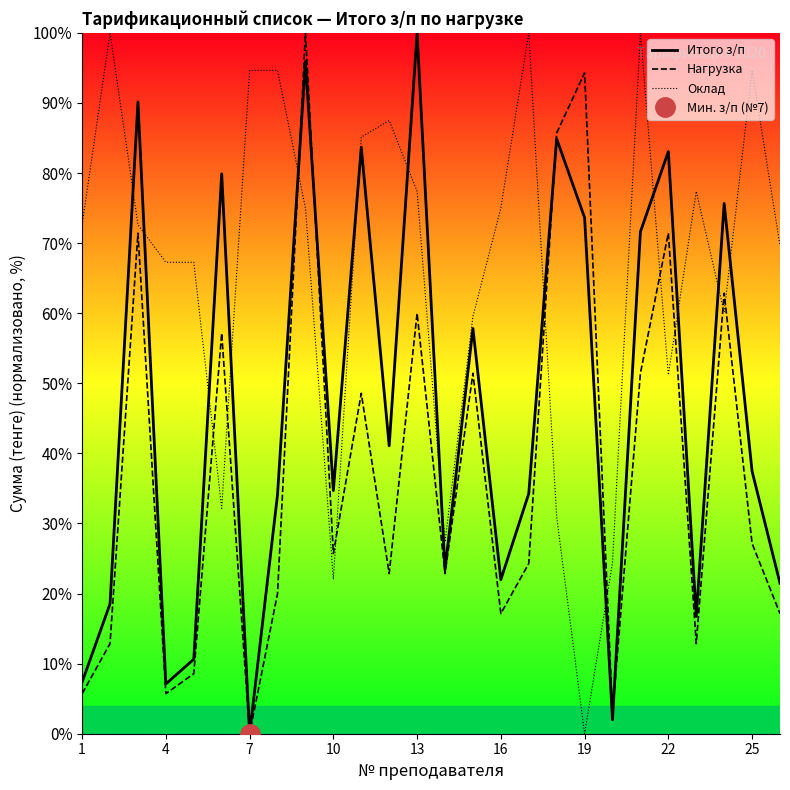

Which has a higher value, 20 or 23?

23